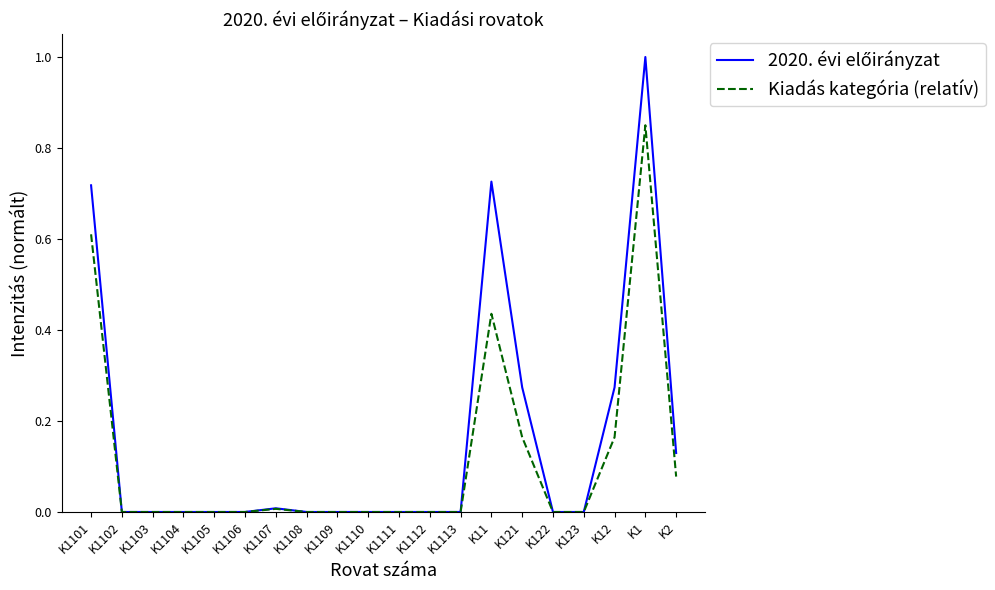

What position from the right is K123?

4